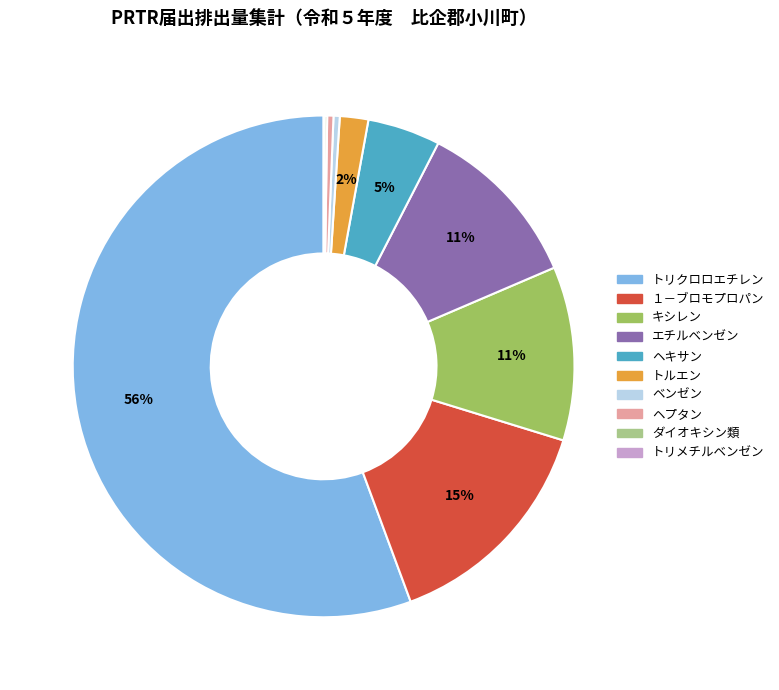

To the nearest percent, what is the difference between the トルエン and ヘキサン slice percentages?

3%